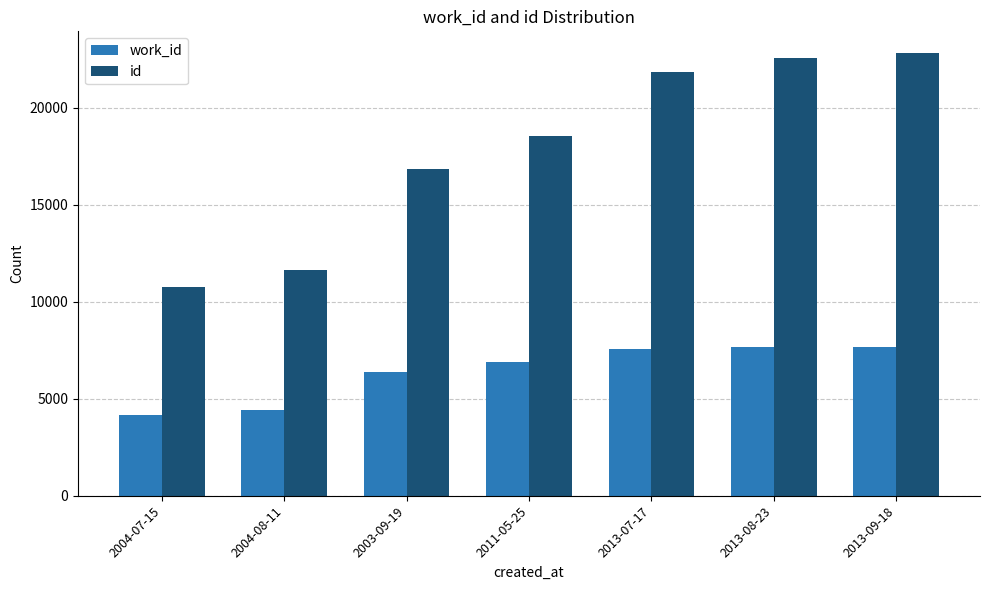

What value does the work_id series have at 2004-07-15, to the nearest 50?

4150